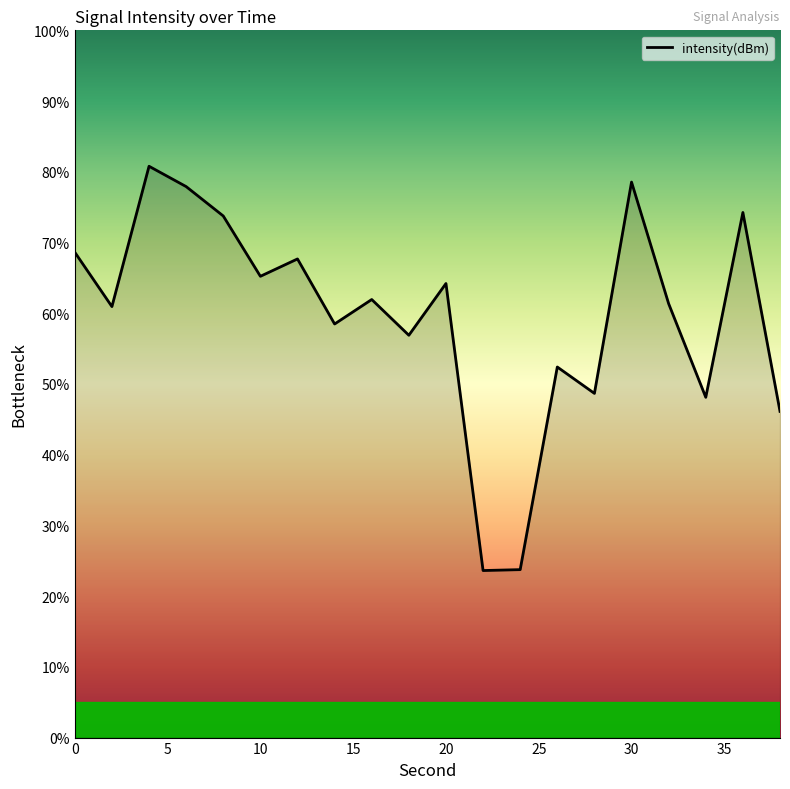

What is the greatest value displayed?

80.8